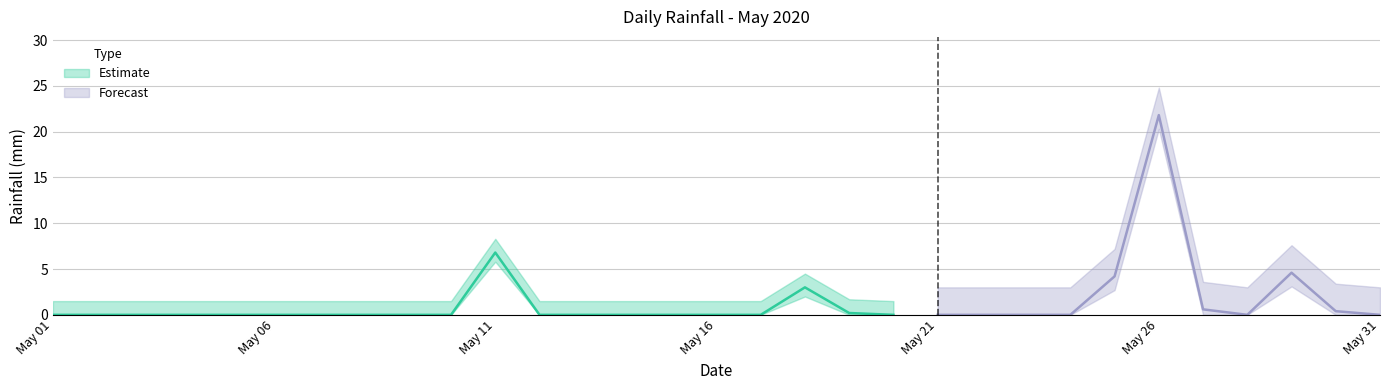

List the labels in order of value, smallest first.

2020-05-01, 2020-05-02, 2020-05-03, 2020-05-04, 2020-05-05, 2020-05-06, 2020-05-07, 2020-05-08, 2020-05-09, 2020-05-10, 2020-05-12, 2020-05-13, 2020-05-14, 2020-05-15, 2020-05-16, 2020-05-17, 2020-05-20, 2020-05-21, 2020-05-22, 2020-05-23, 2020-05-24, 2020-05-28, 2020-05-31, 2020-05-19, 2020-05-30, 2020-05-27, 2020-05-18, 2020-05-25, 2020-05-29, 2020-05-11, 2020-05-26